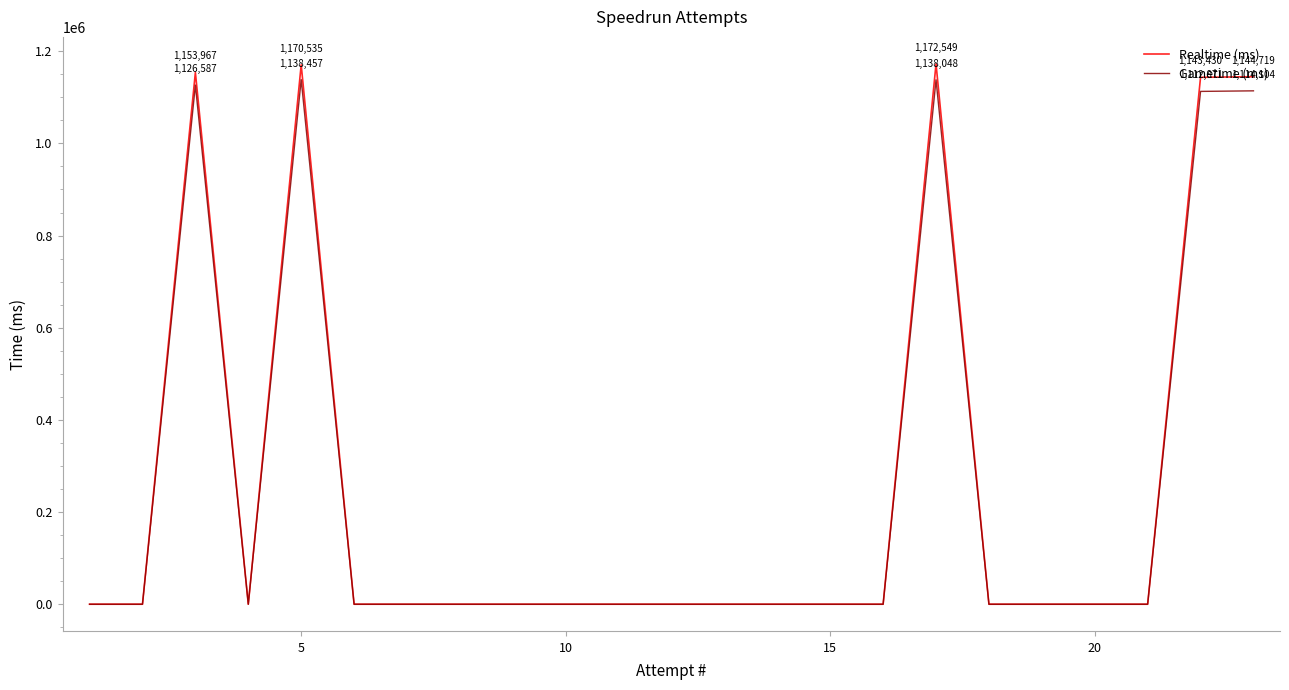

At which label is Gametime (ms) closest to 569228?

5